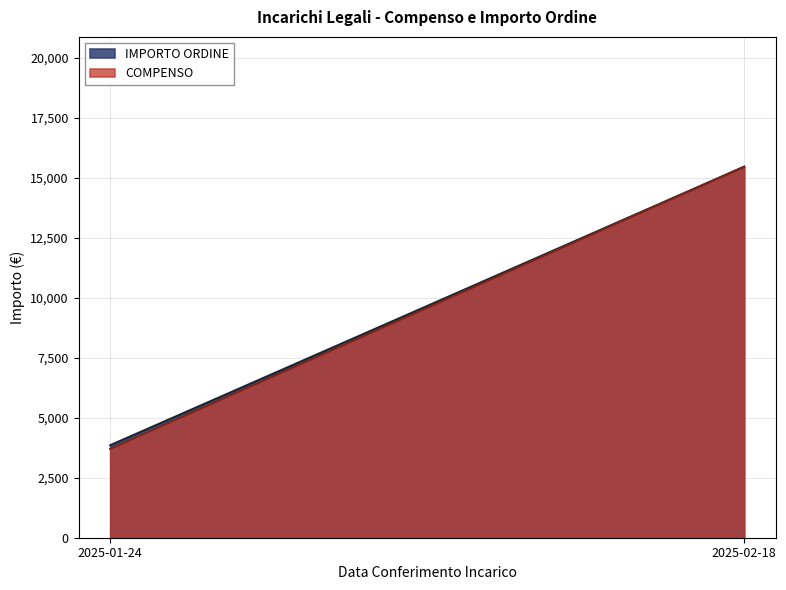

Reading right to left, what are all the values shown in this chart?

COMPENSO: 2025-02-18=15470.0	2025-01-24=3708.8
IMPORTO ORDINE: 2025-02-18=15470.0	2025-01-24=3857.1